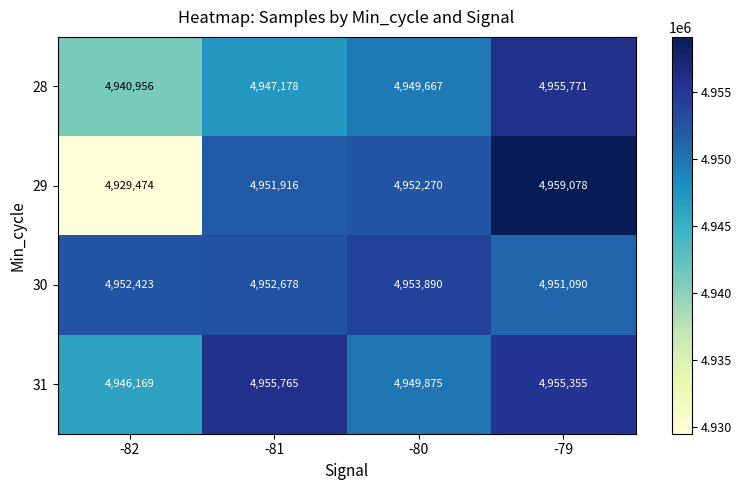

What is the sum of all 30 values?

19810081